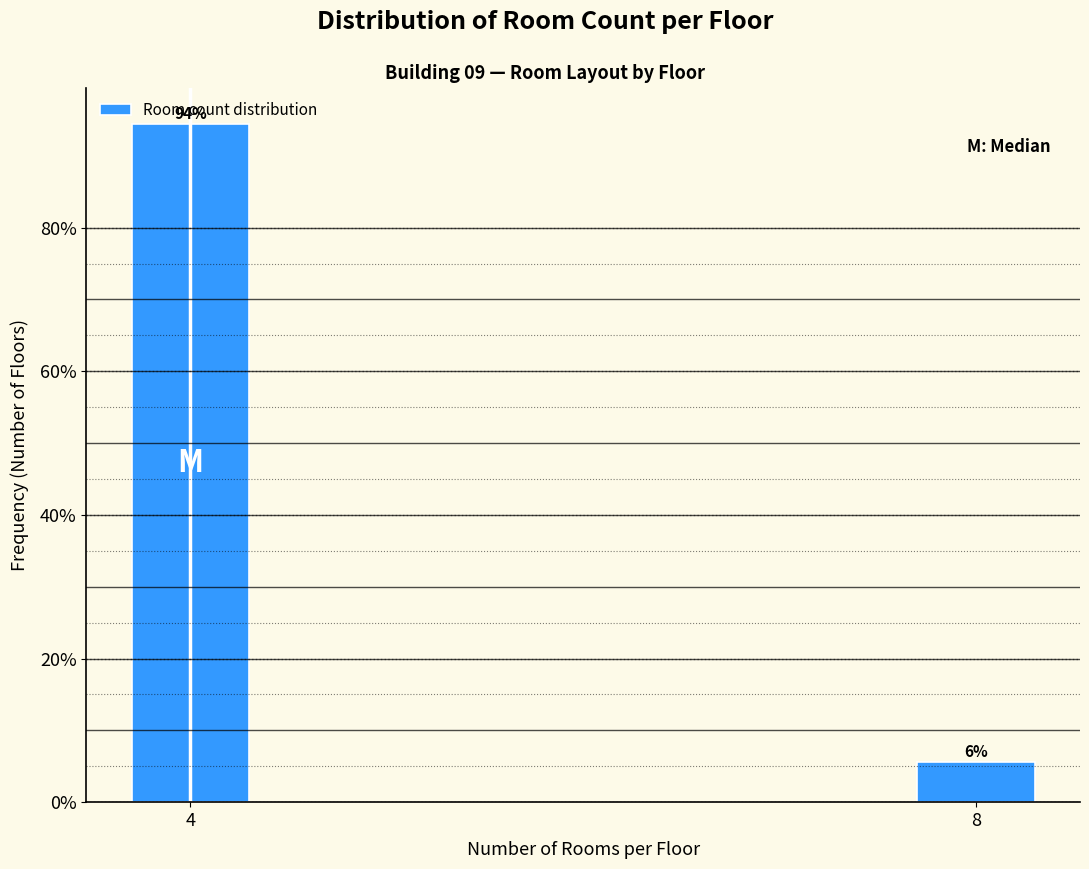

Which has a higher value, 4 or 8?

4